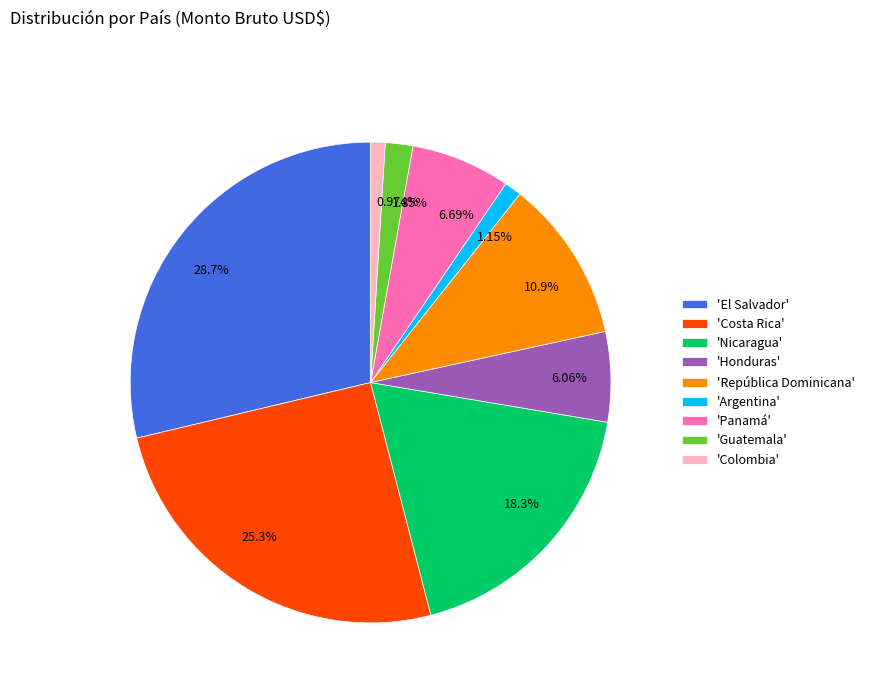

Is there a majority slice in this chart?

No